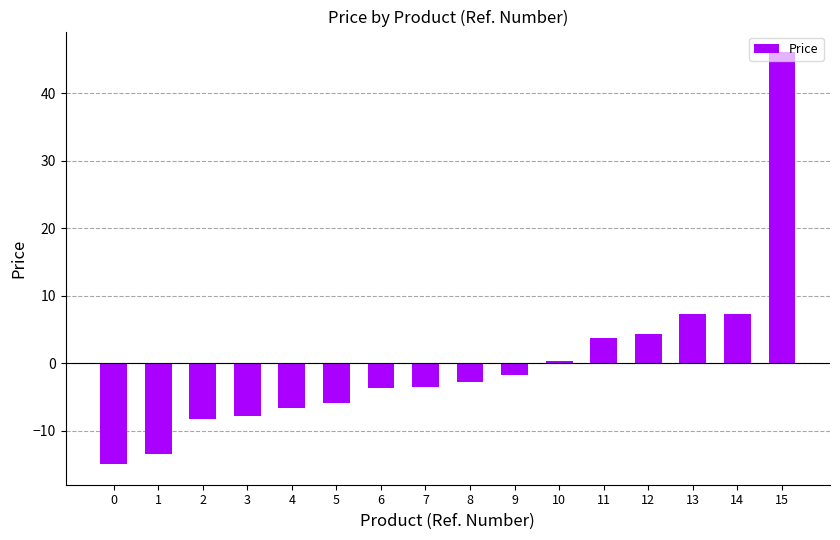

What is the difference between the values at 2 and 0?

6.7